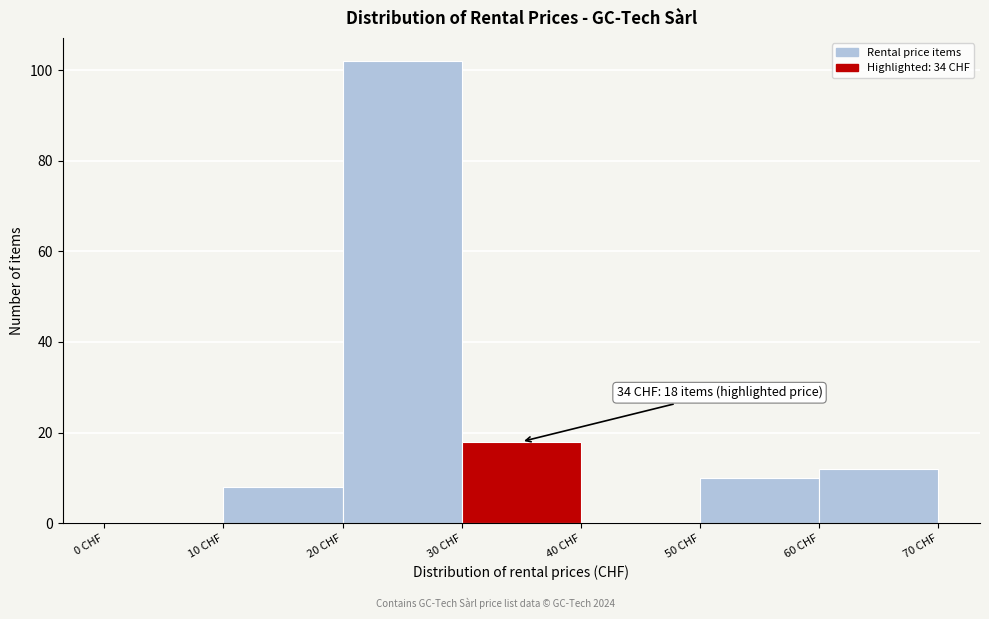

Over which range of the x-axis is the bar tallest?

20 to 30